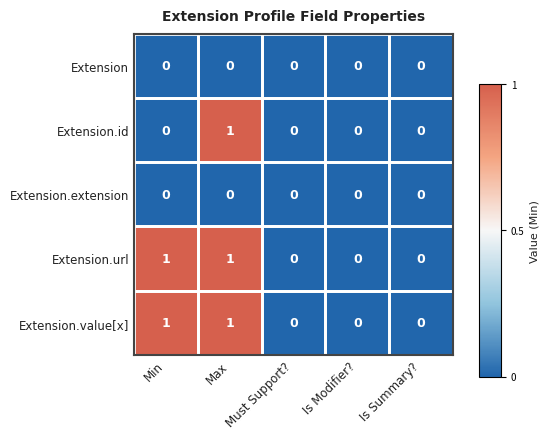

Count the Extension.value[x] values in the range 0 to 1.

5